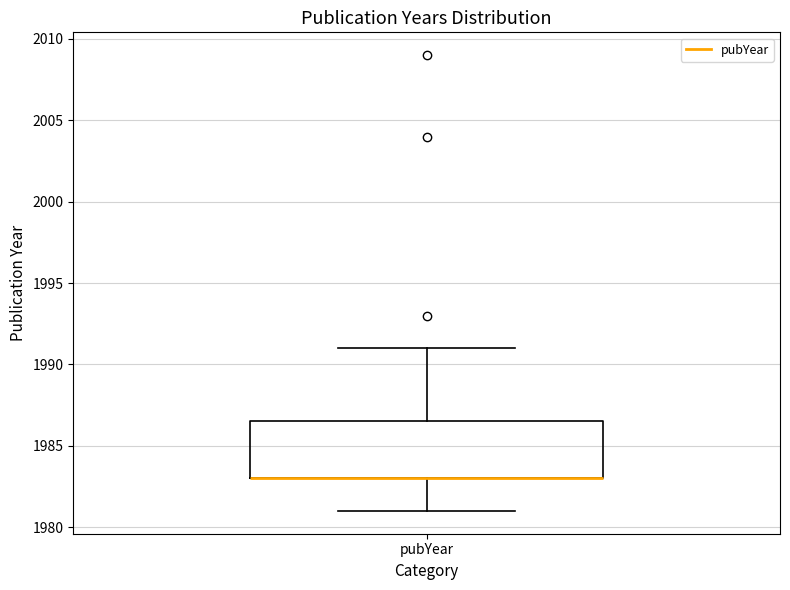

Read this box plot against the y-axis: the position of the median line, the range covered by the box, and the ends of both whiskers. The values are not printed on the chart, so give them approximately, as read against the axis.

median 1983.0 (drawn on the box's lower edge), box 1983.0 to 1986.5, whiskers 1981.0 to 1991.0